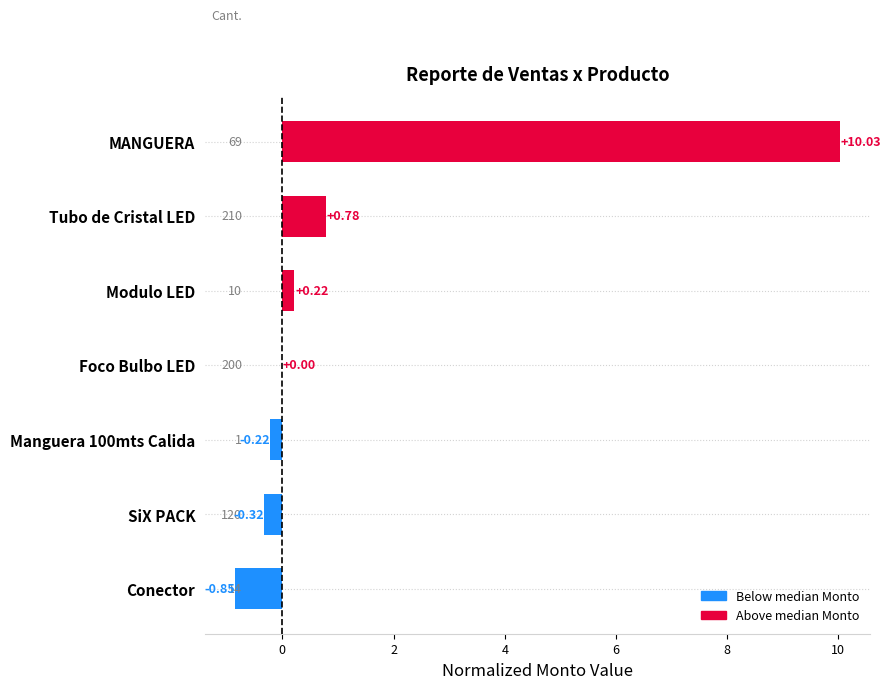

What is the change in value from Manguera 100mts Calida to Tubo de Cristal LED?

+1.0